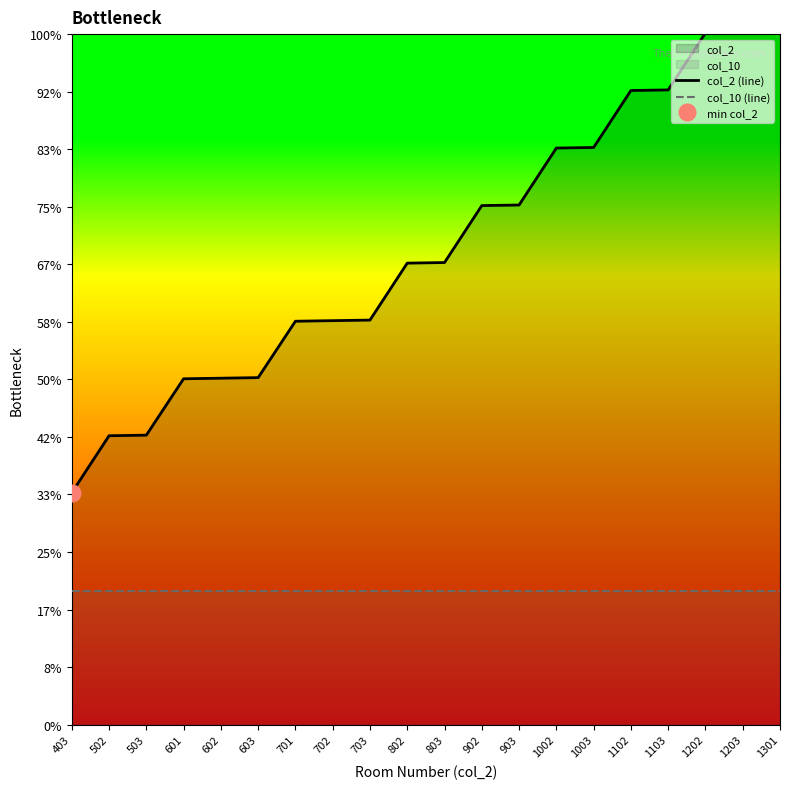

True or false: col_10 (line) has more than 2 interior local peaks.

False